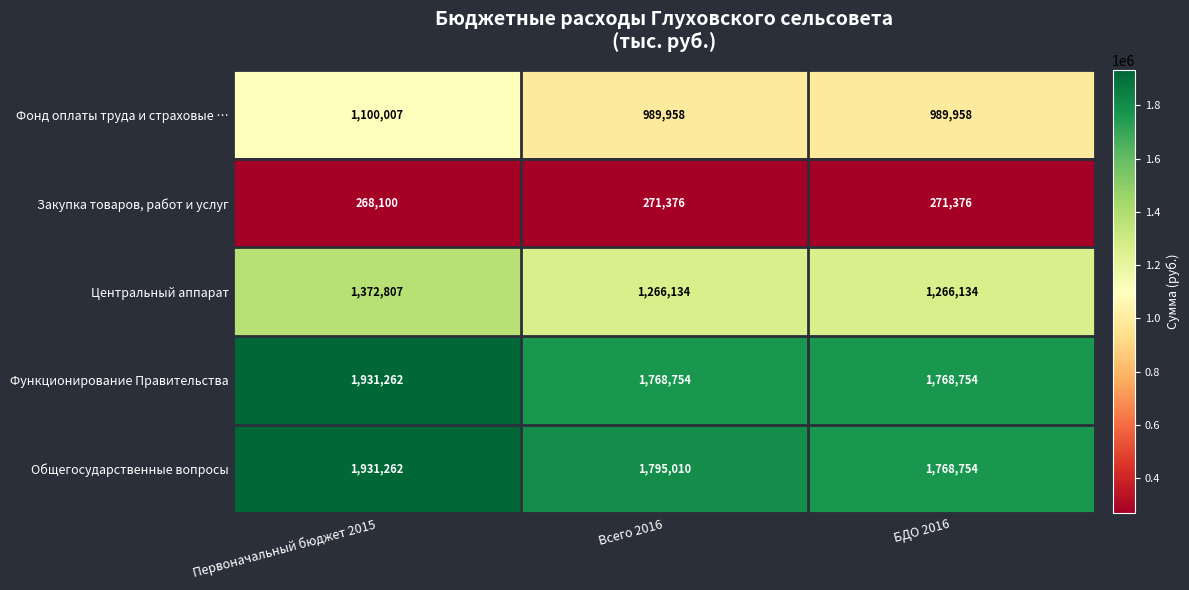

What is the total value across all series at Всего 2016?

6091232